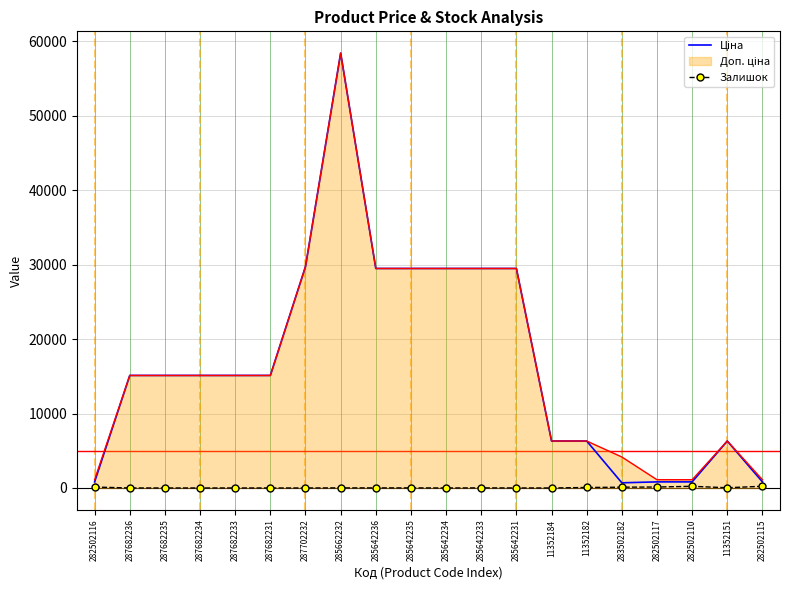

What is the maximum value shown in the chart?

58426.5